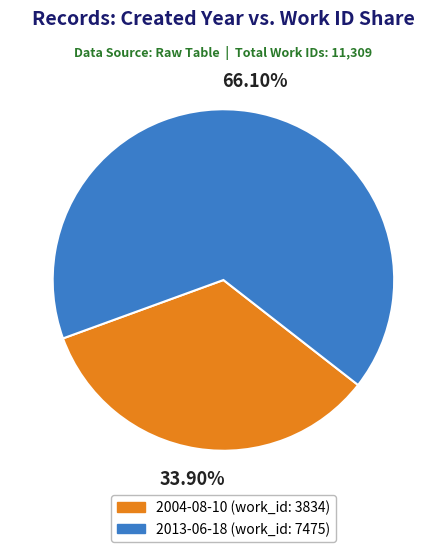

Is the sum of 2004-08-10 (work_id: 3834) and 2013-06-18 (work_id: 7475) greater than half?

Yes